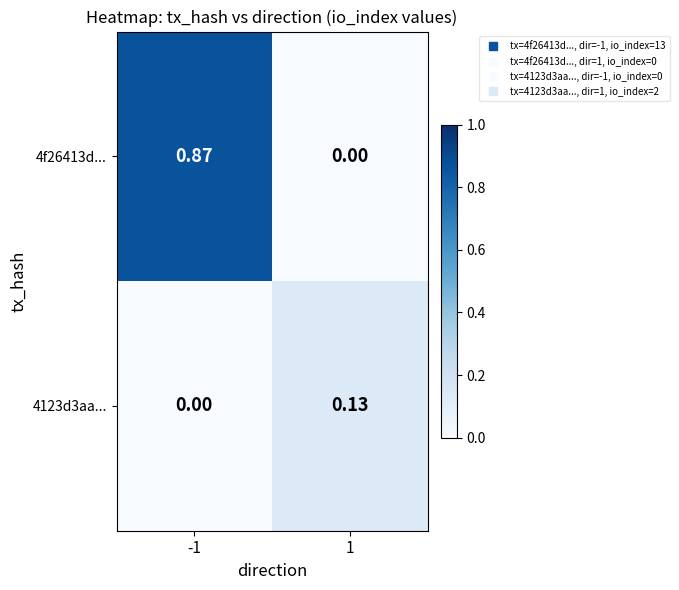

Which series has the largest total across all categories?

4f26413d...